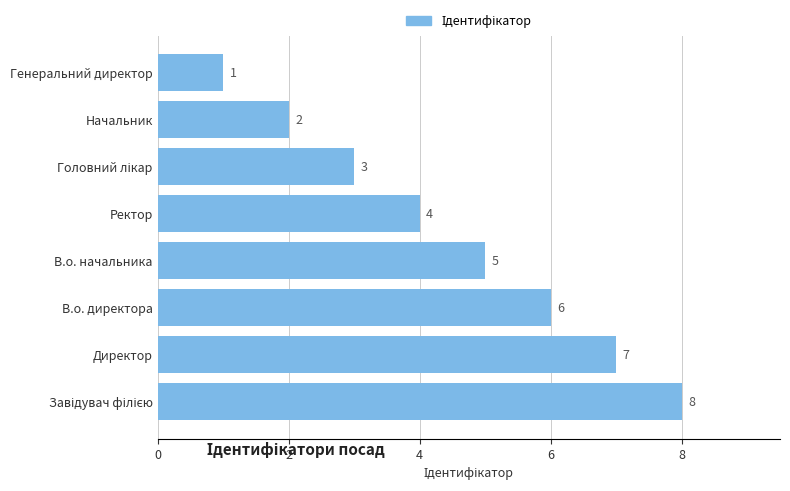

How many values are between 3 and 7?

5